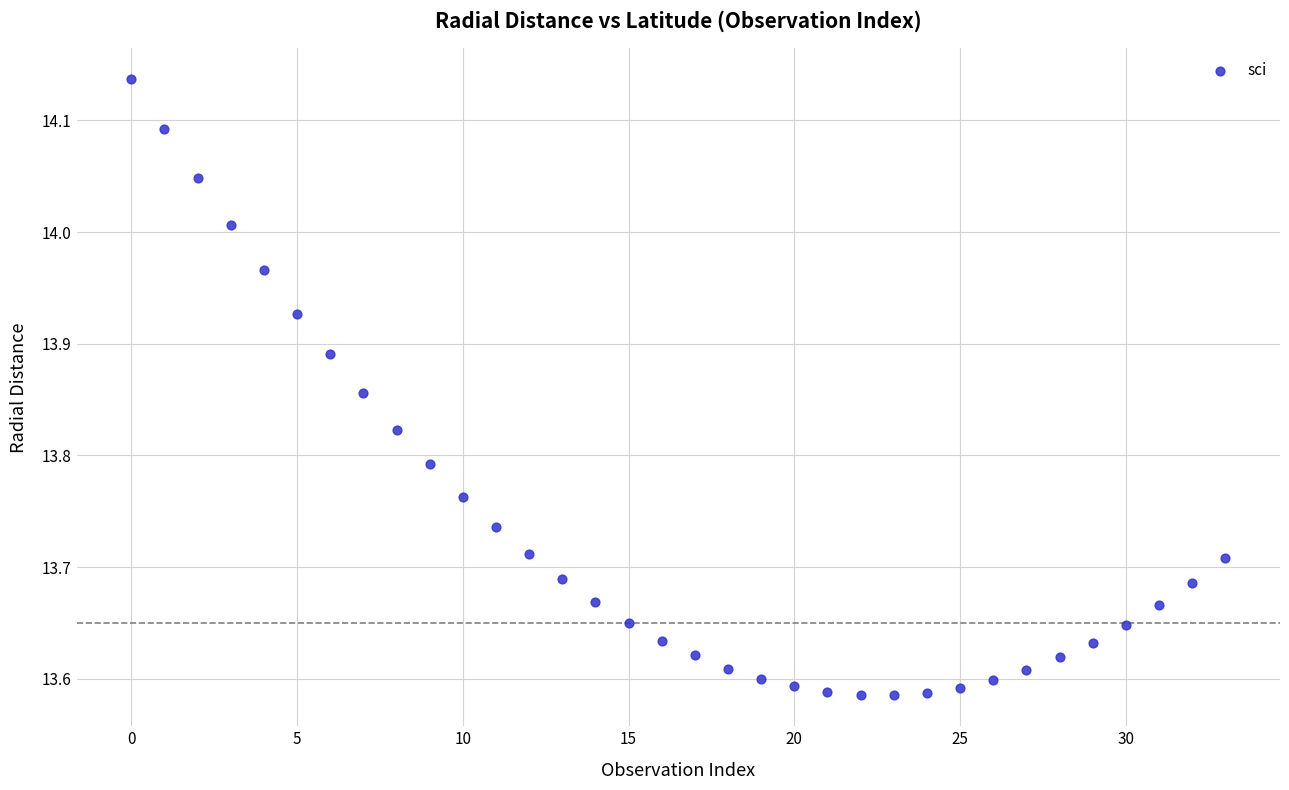

What is the range of Y values (max minus min)?

0.6